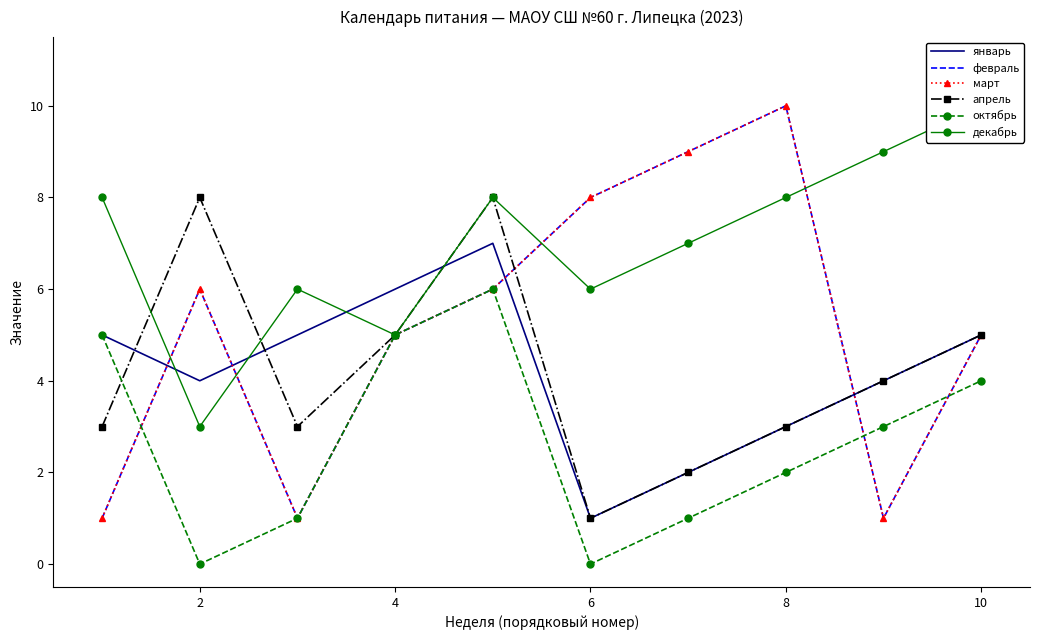

How many intersections are there between апрель and октябрь?

1